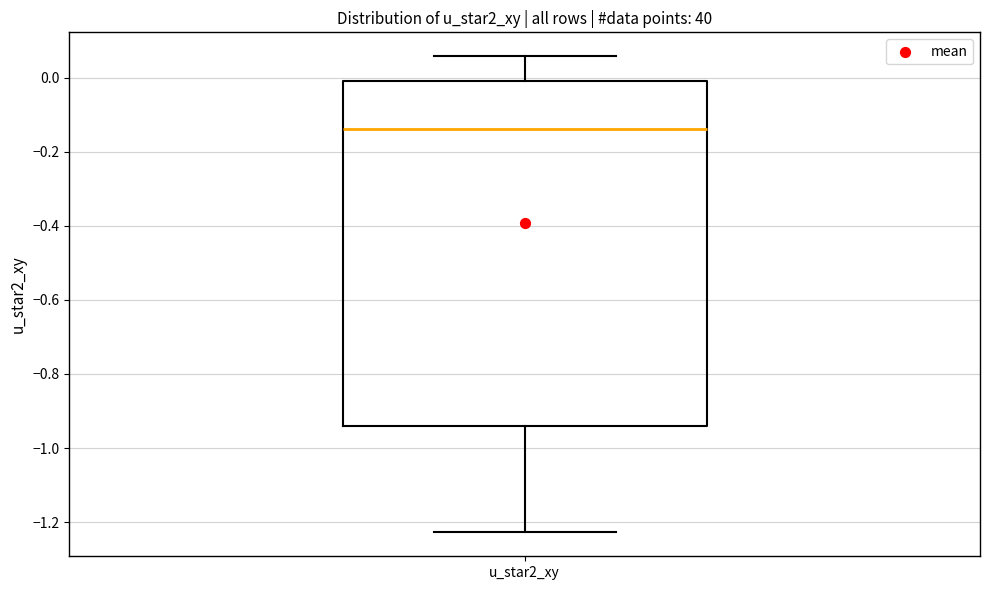

Read this box plot against the y-axis: the position of the median line, the range covered by the box, and the ends of both whiskers. The values are not printed on the chart, so give them approximately, as read against the axis.

median -0.14, box -0.94 to 0.00, whiskers -1.22 to 0.06